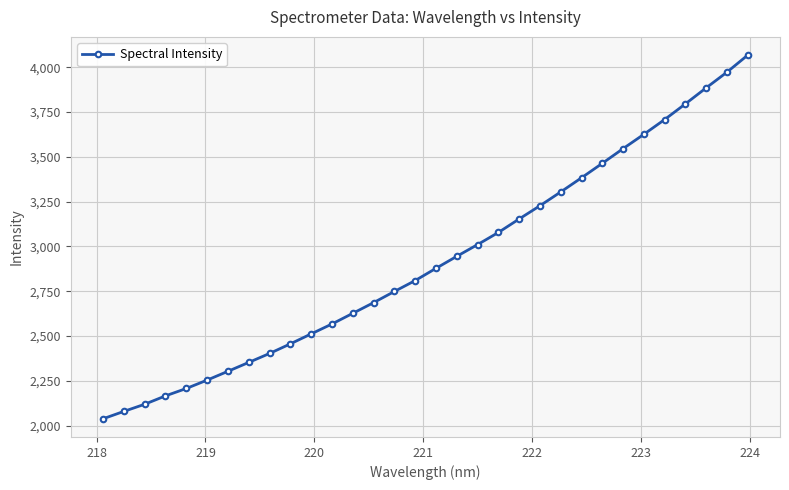

What is the sum of all values?

93380.9